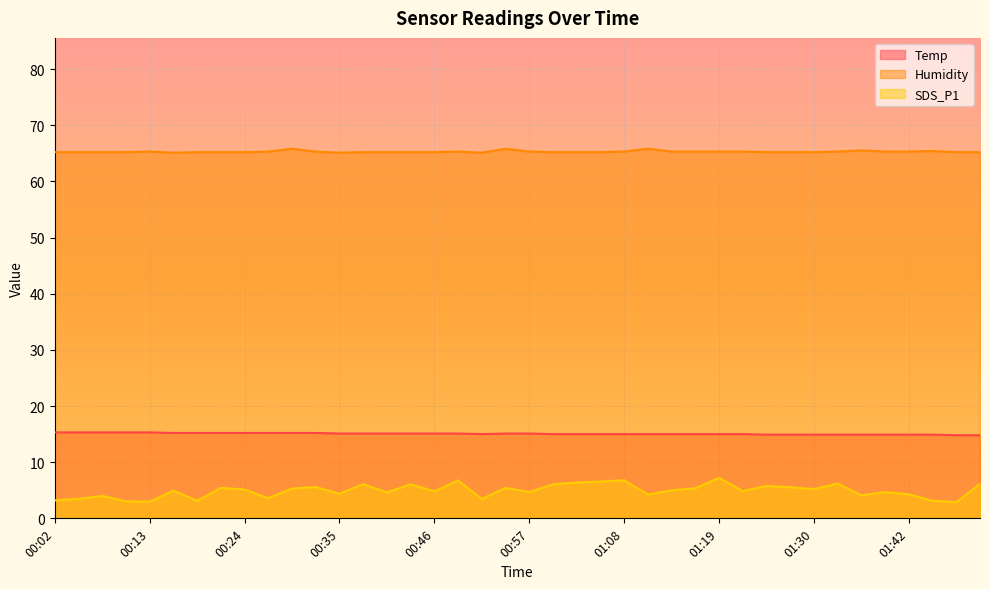

Which has a higher value, 00:24 or 00:35?

00:24